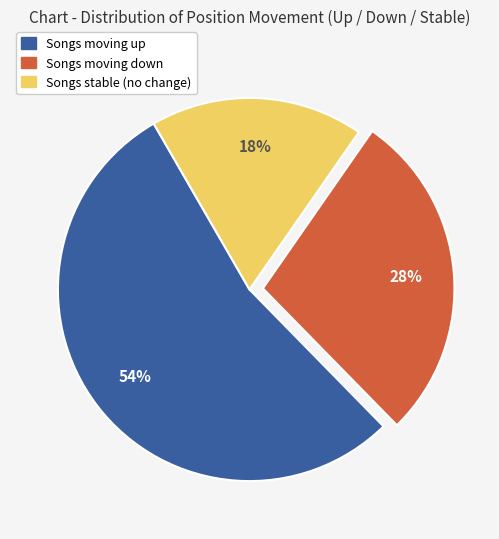

Count the number of slices in the pie.

3